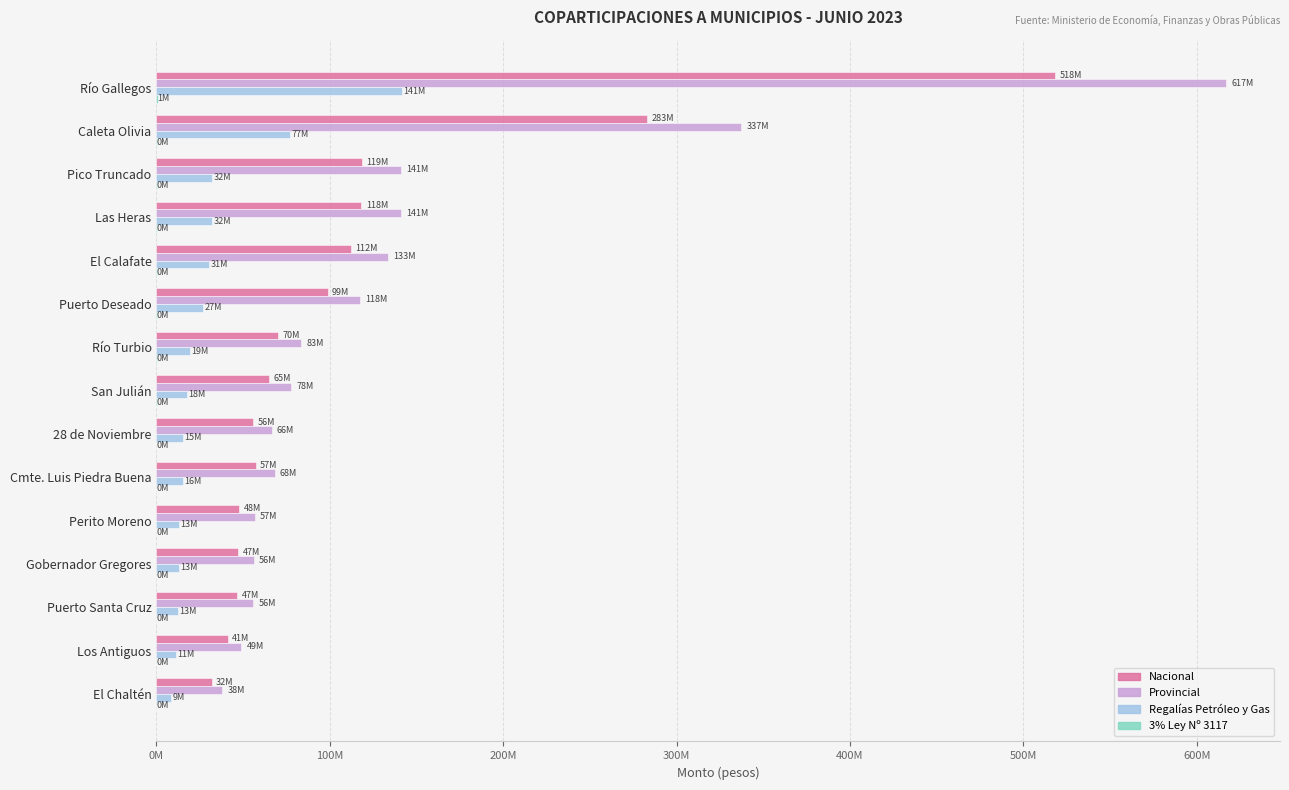

How many bars are there in each group?

4